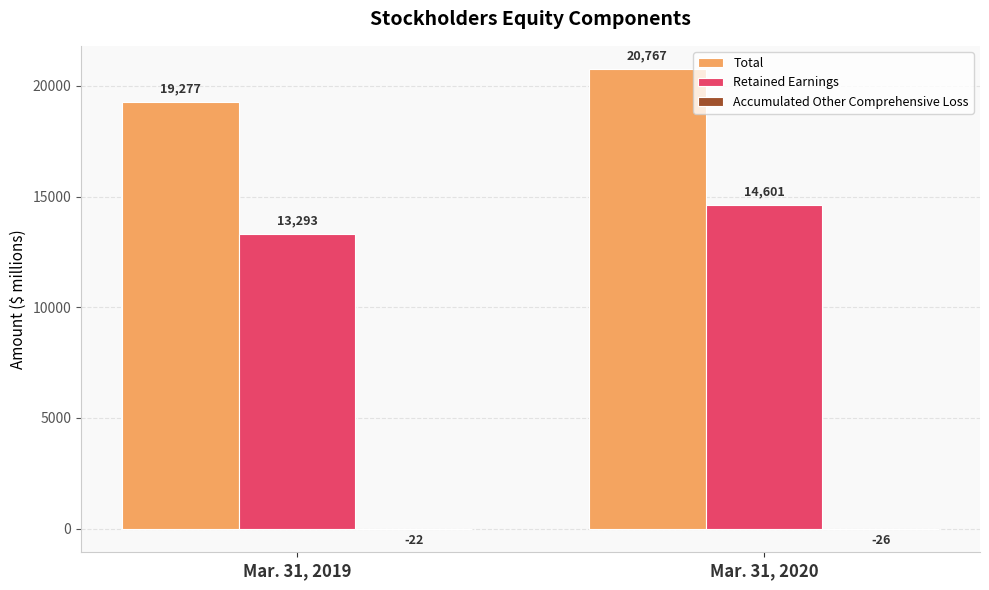

What is the greatest value displayed?

20767